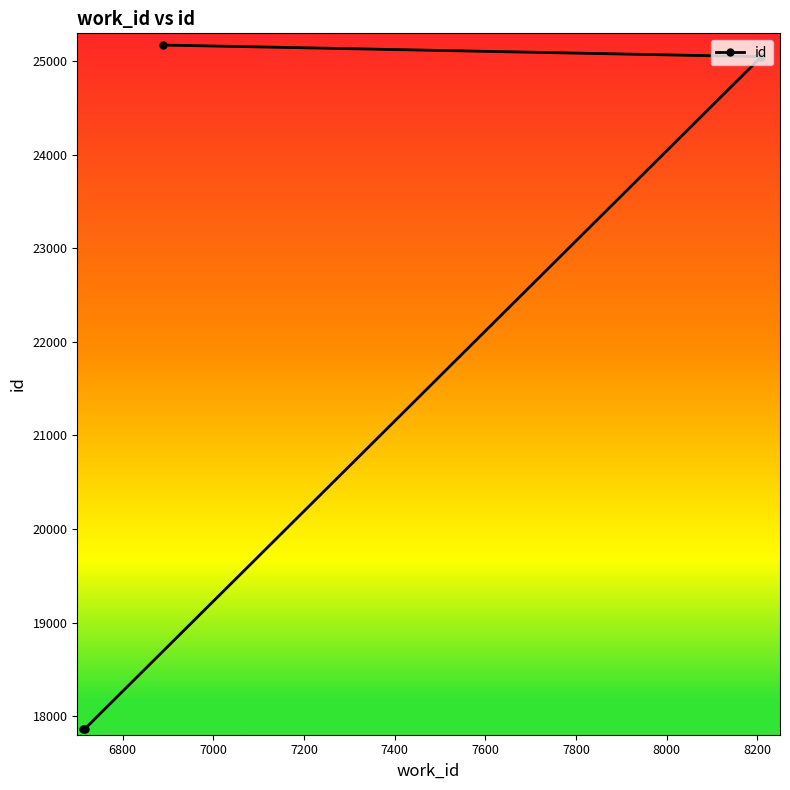

What is the minimum value shown in the chart?

17859